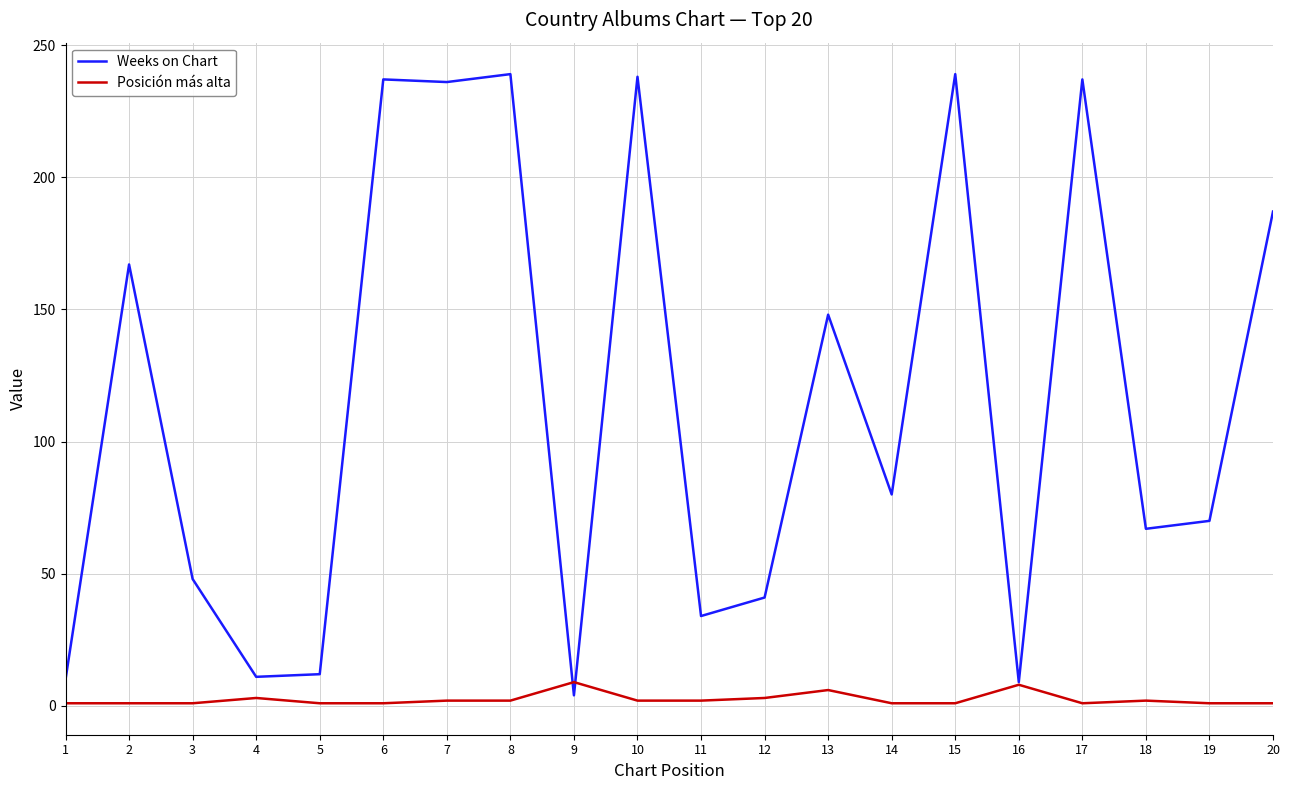

Between 5 and 14, which series saw the biggest shift?

Weeks on Chart